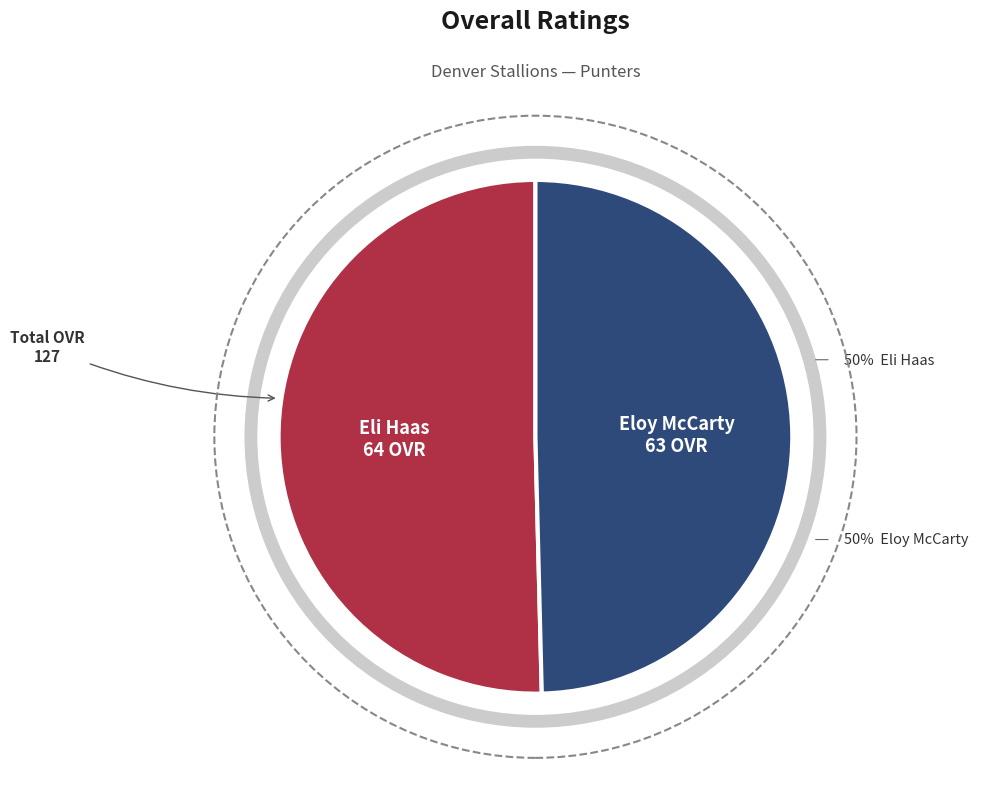

What is the largest slice in the pie chart?

Eli Haas